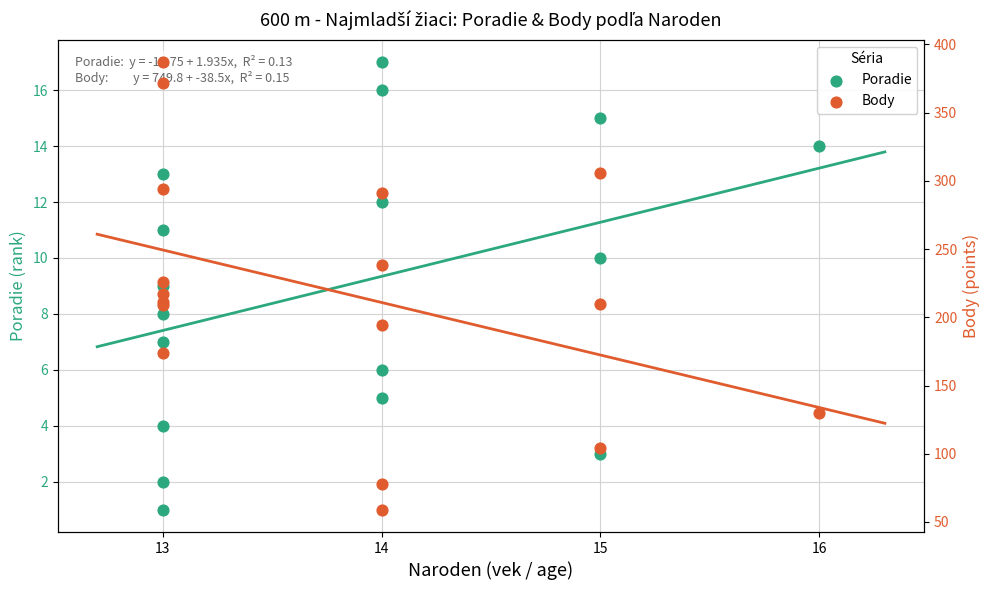

What are all the series names shown in the legend?

Poradie, Body